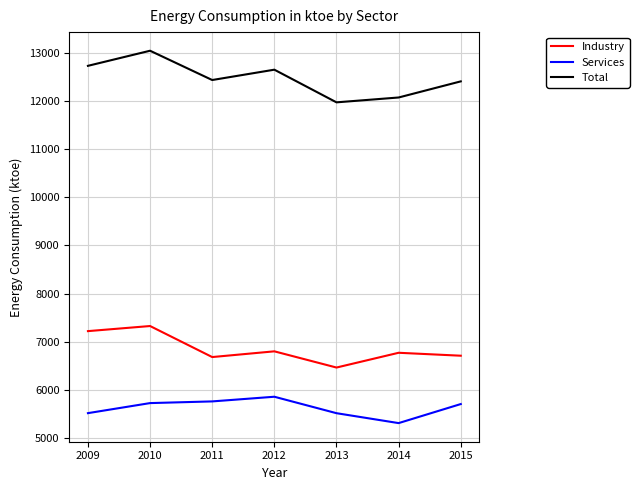

How many lines are shown in the chart?

3